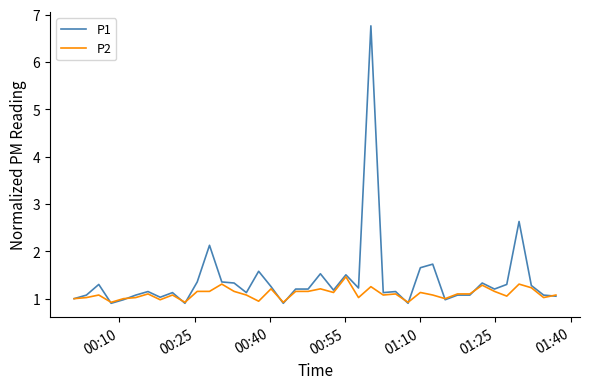

Rank the series by their average value, from lowest to highest.

P2, P1